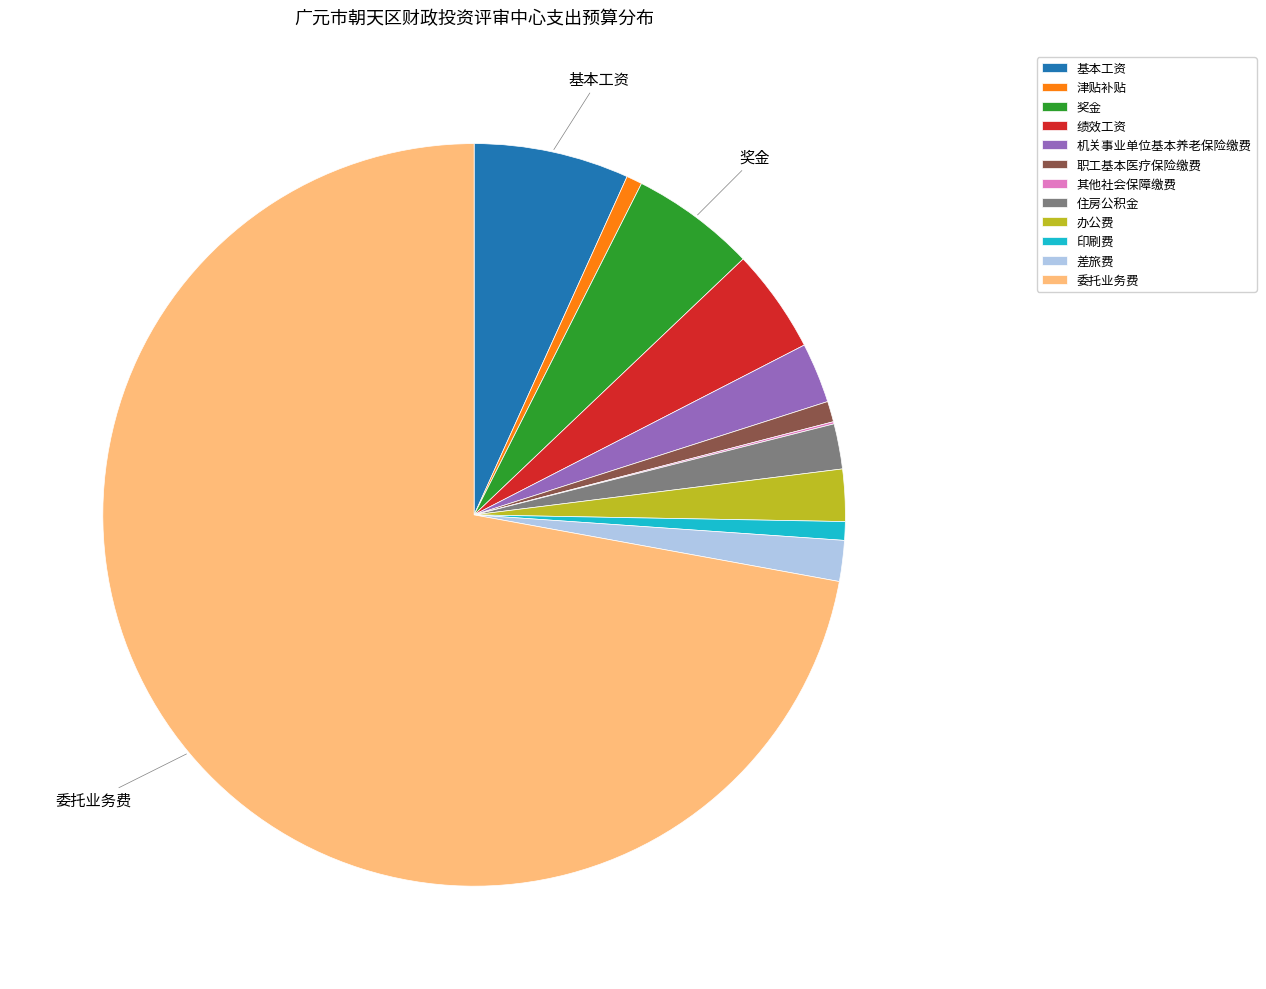

Combined, do 办公费 and 差旅费 account for over 50%?

No